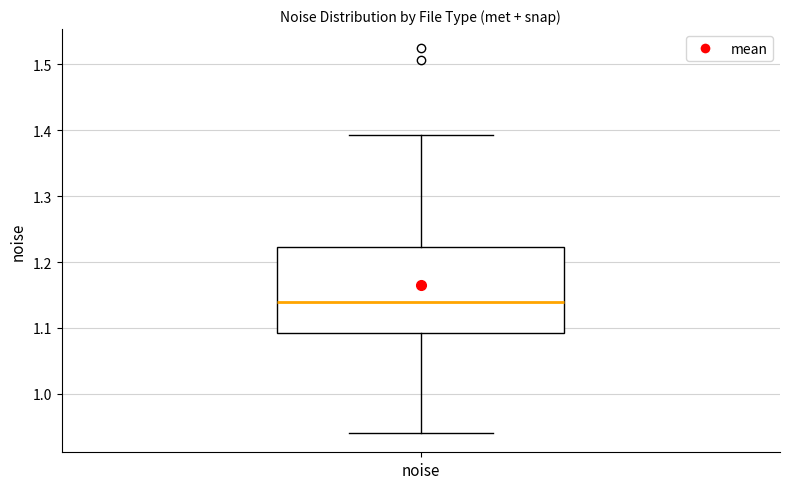

Read this box plot against the y-axis: the position of the median line, the range covered by the box, and the ends of both whiskers. The values are not printed on the chart, so give them approximately, as read against the axis.

median 1.14, box 1.09 to 1.22, whiskers 0.94 to 1.39